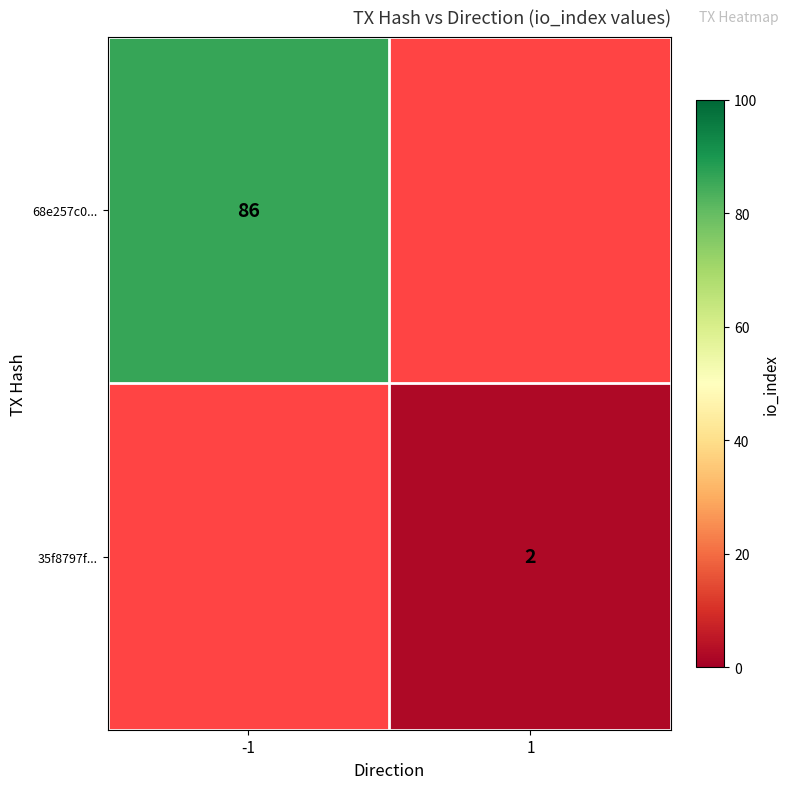

Count the number of data series in this chart.

2